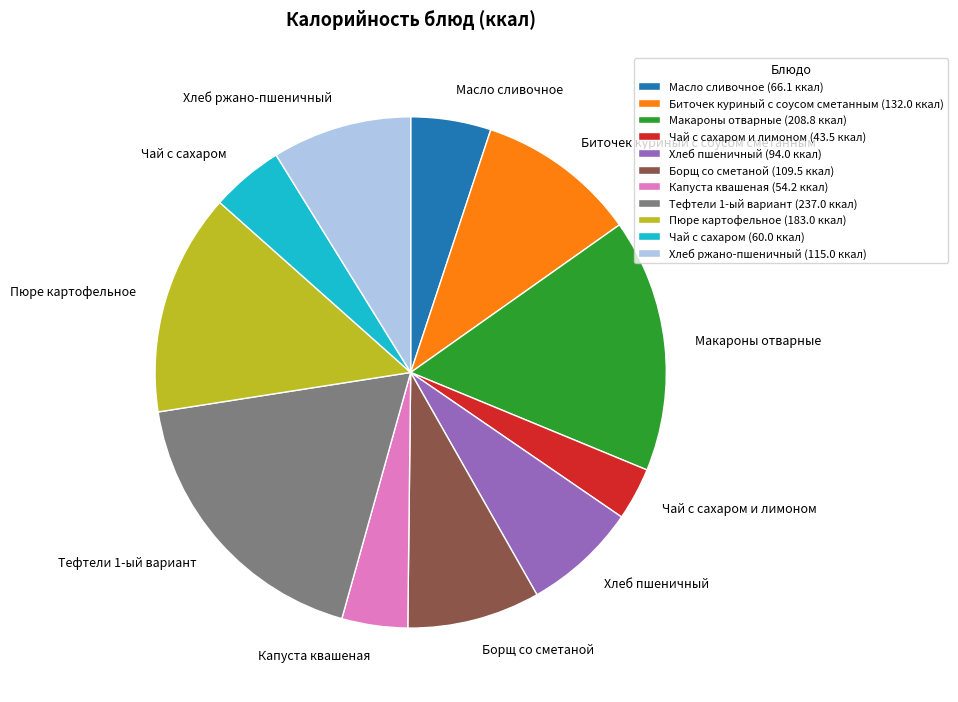

Which category has the smallest portion of the pie?

Чай с сахаром и лимоном